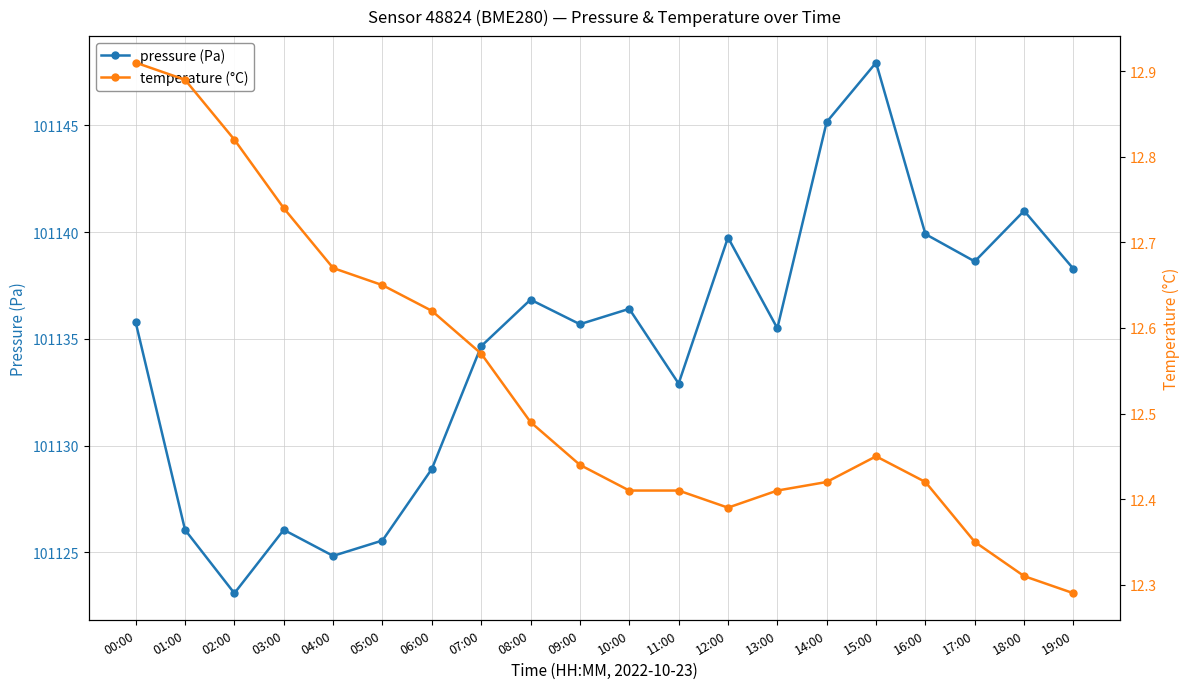

The value of pressure (Pa) at 16:00 is 154612.1. True or false?

False